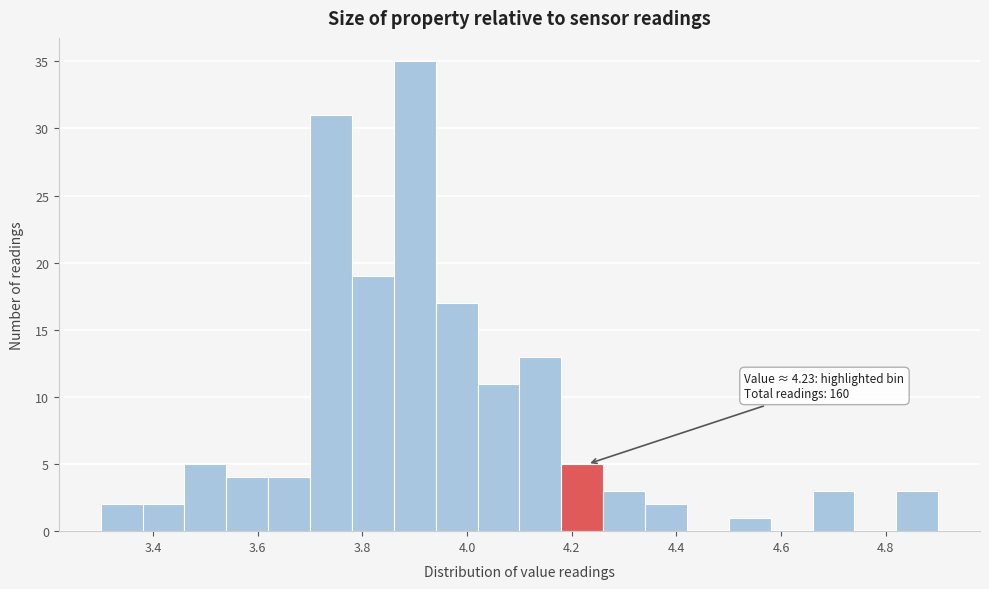

Which range on the x-axis has the tallest bar?

3.86 to 3.94